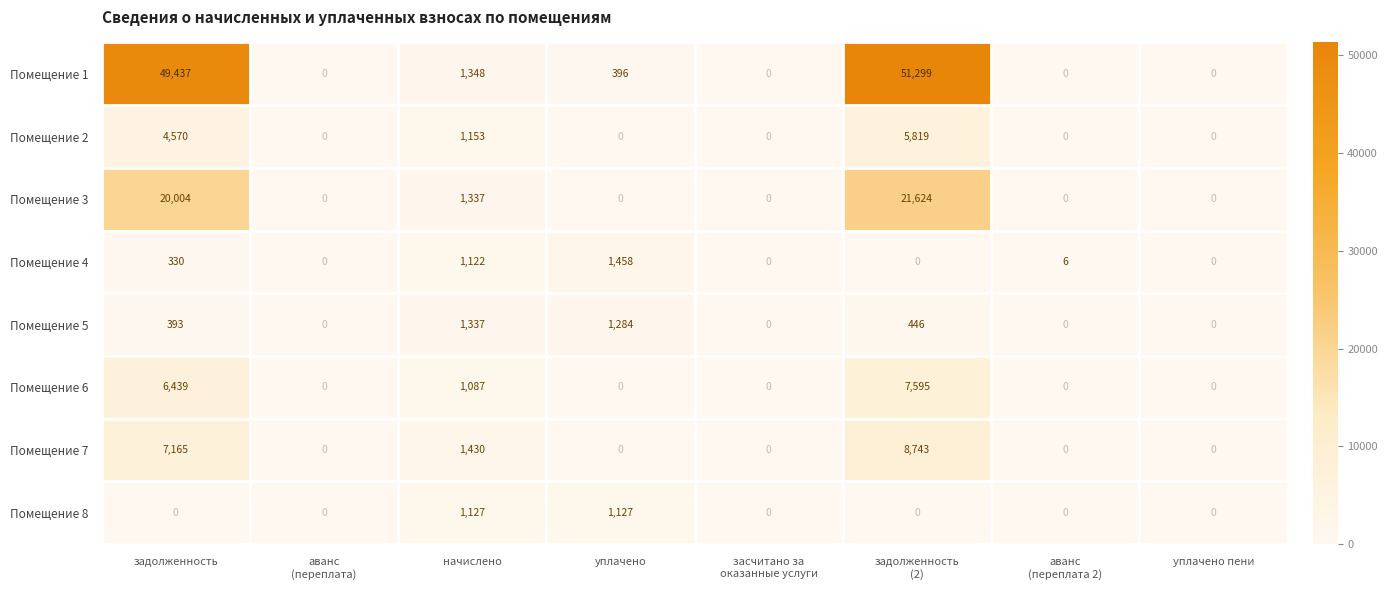

What is the average value of the Помещение 7 series?

2167